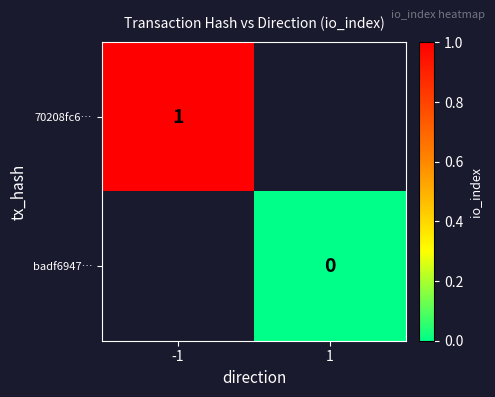

The 70208fc6… series shows 0 at -1. True or false?

False